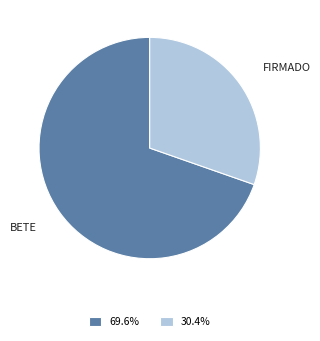

How many segments does this pie chart have?

2